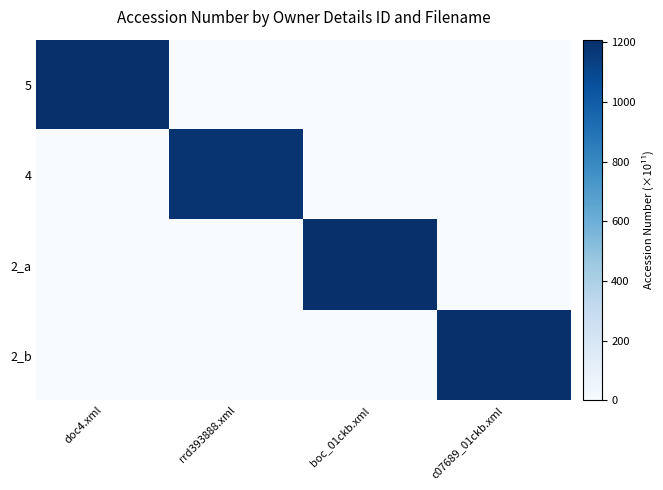

List the series in order of their peak value, lowest first.

4, 2_b, 2_a, 5